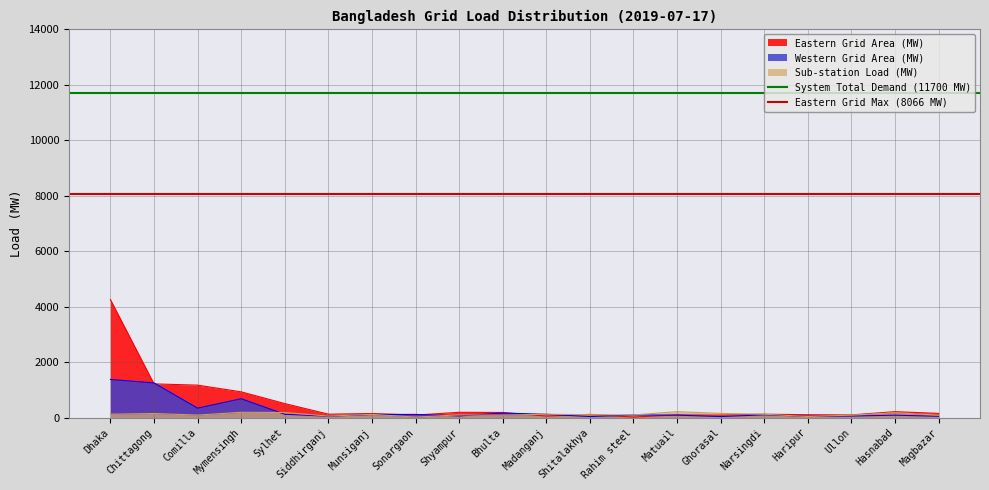

The System Total Demand (11700 MW) series shows 3838 at Chittagong. True or false?

False